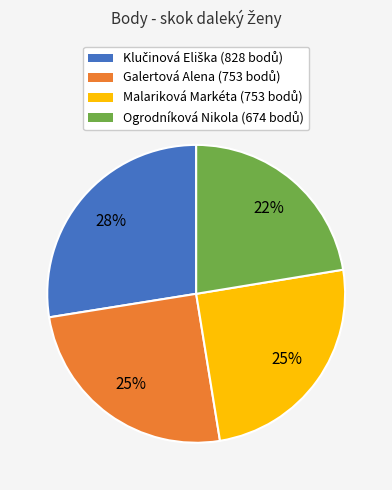

The Ogrodníková Nikola slice represents 22% of the pie. True or false?

True